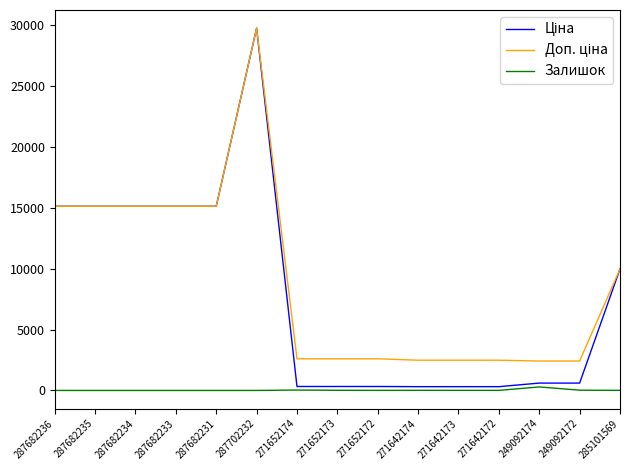

Which label corresponds to the largest value in the chart?

287702232